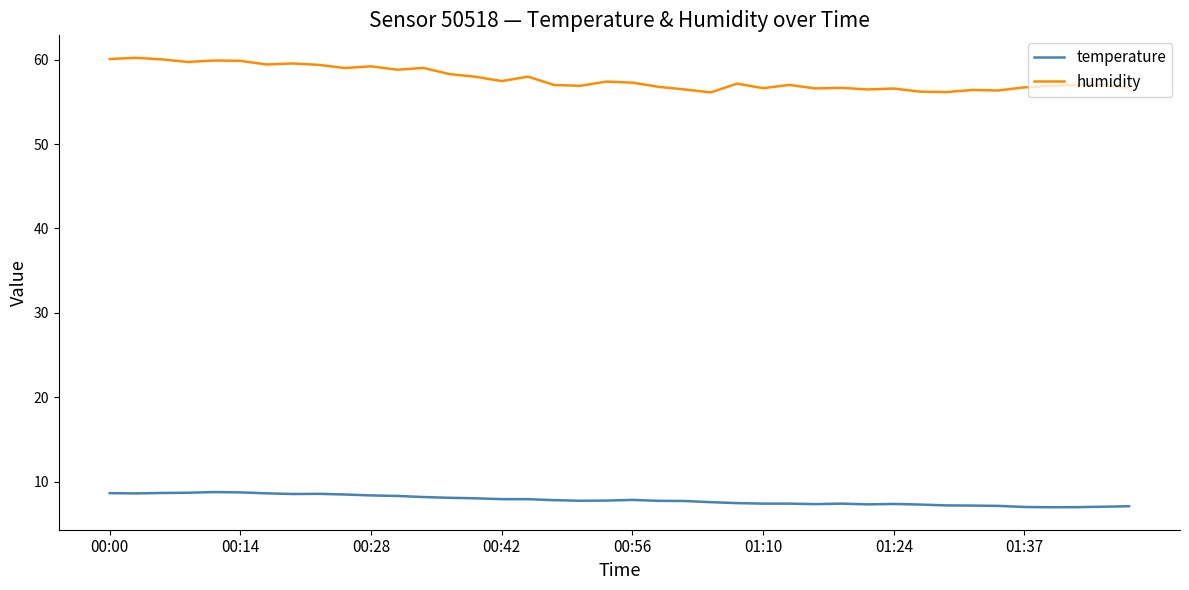

True or false: temperature and humidity intersect in this chart.

False